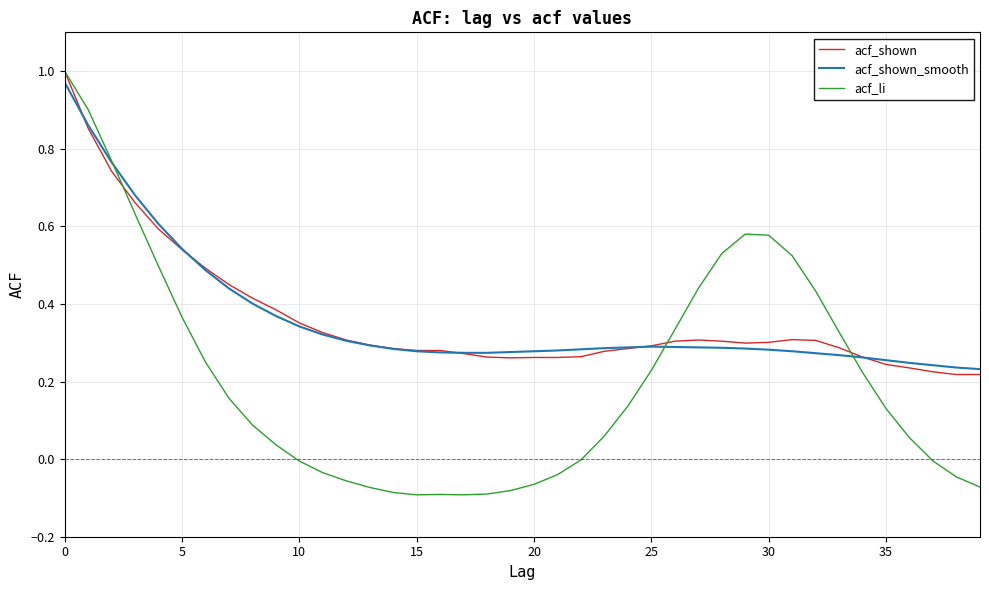

Which series has the largest range (max minus min)?

acf_li